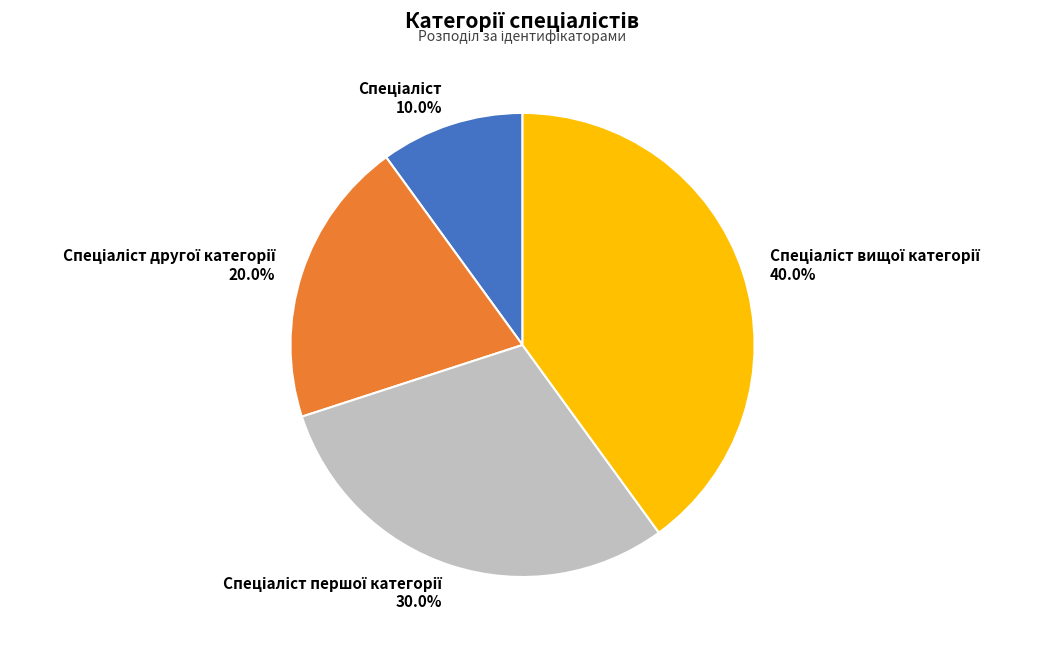

Is there a majority slice in this chart?

No